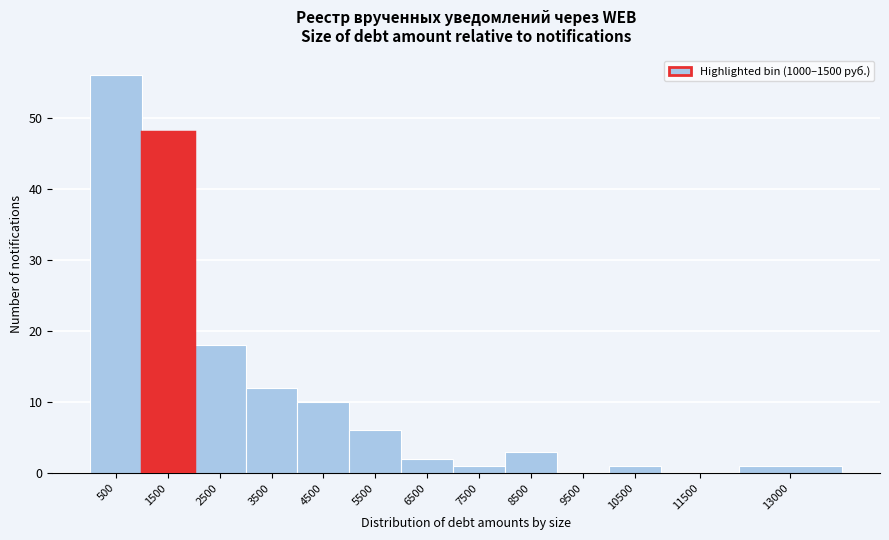

Reading left to right, transcribe all the data shown in this chart.

500=56	1500=48	2500=18	3500=12	4500=10	5500=6	6500=2	7500=1	8500=3	9500=0	10500=1	11500=0	13000=1